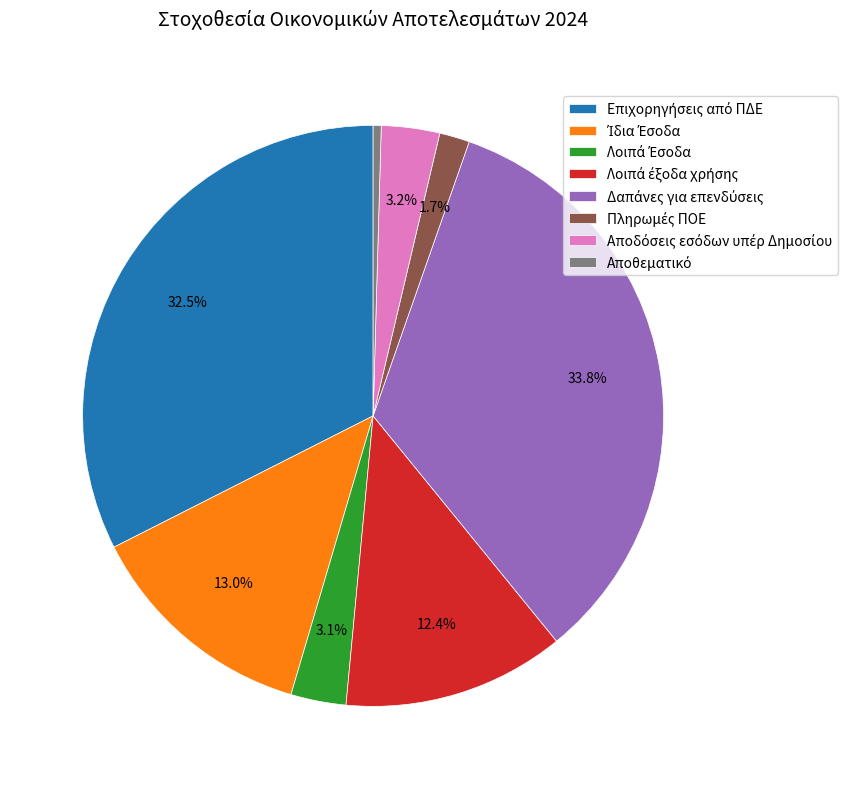

How many slices are in this pie chart?

8